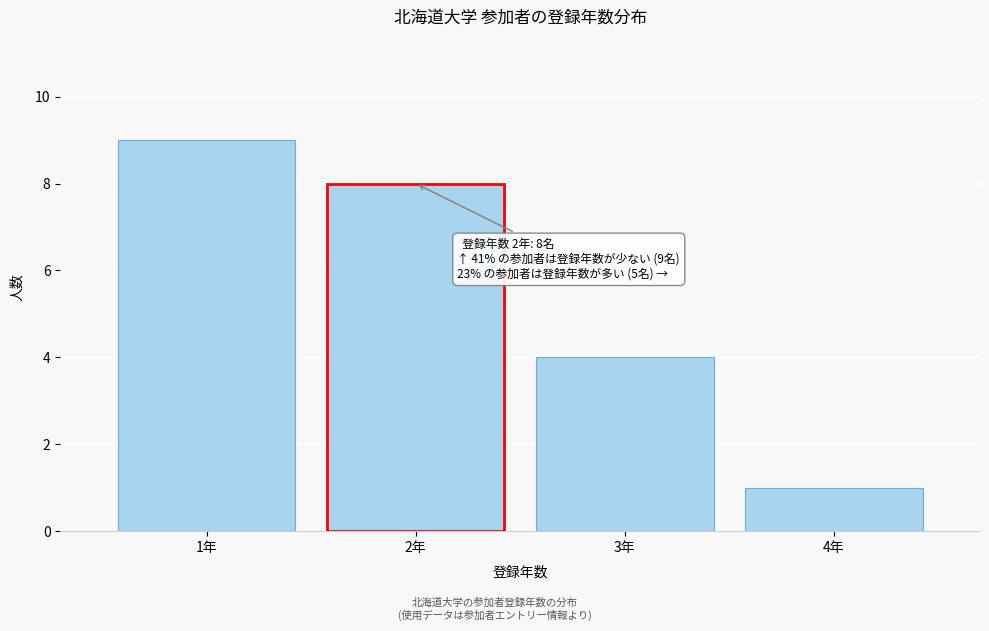

Which range on the x-axis has the tallest bar?

0.5 to 1.5